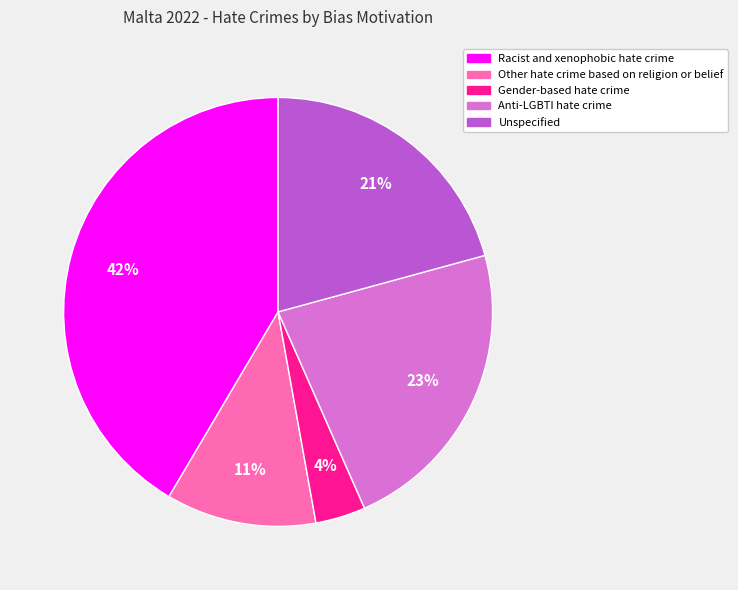

The Racist and xenophobic hate crime slice represents 42% of the pie. True or false?

True